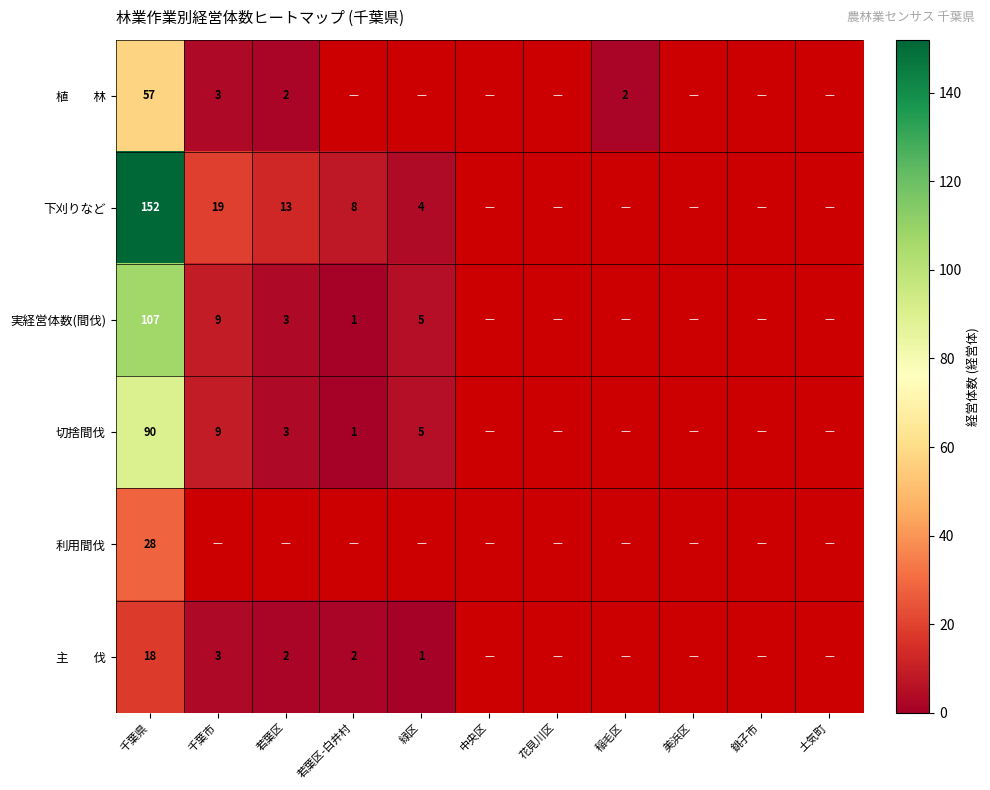

The 下刈りなど series shows 13 at 若葉区. True or false?

True